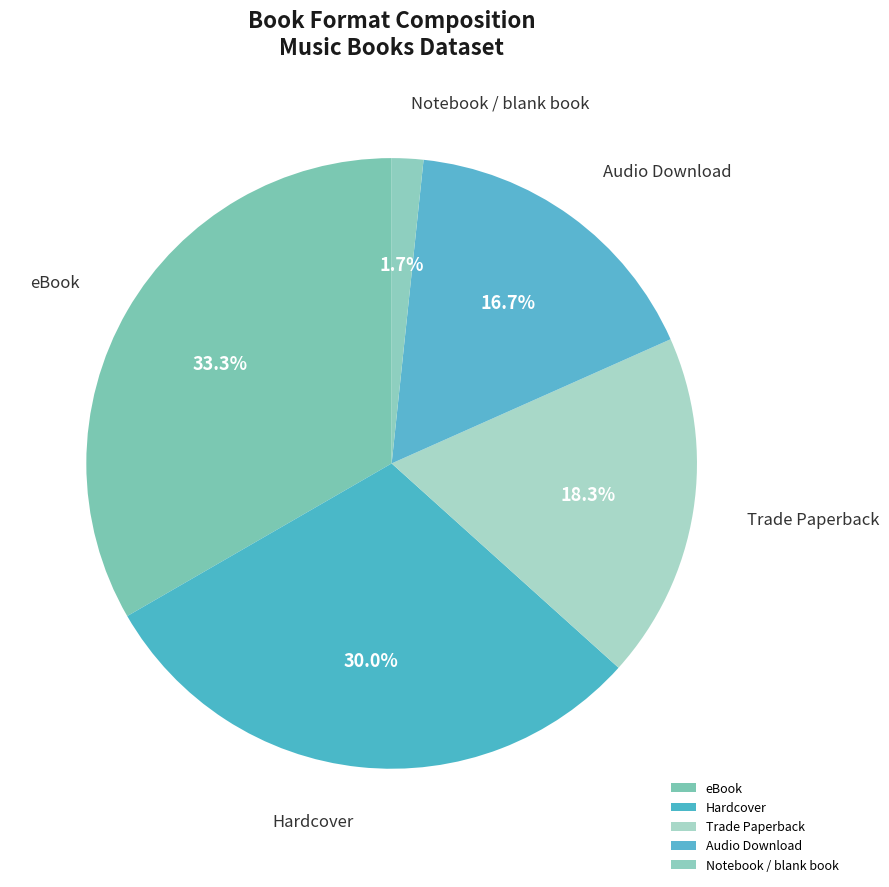

What portion of the pie excludes Audio Download?

83.3%